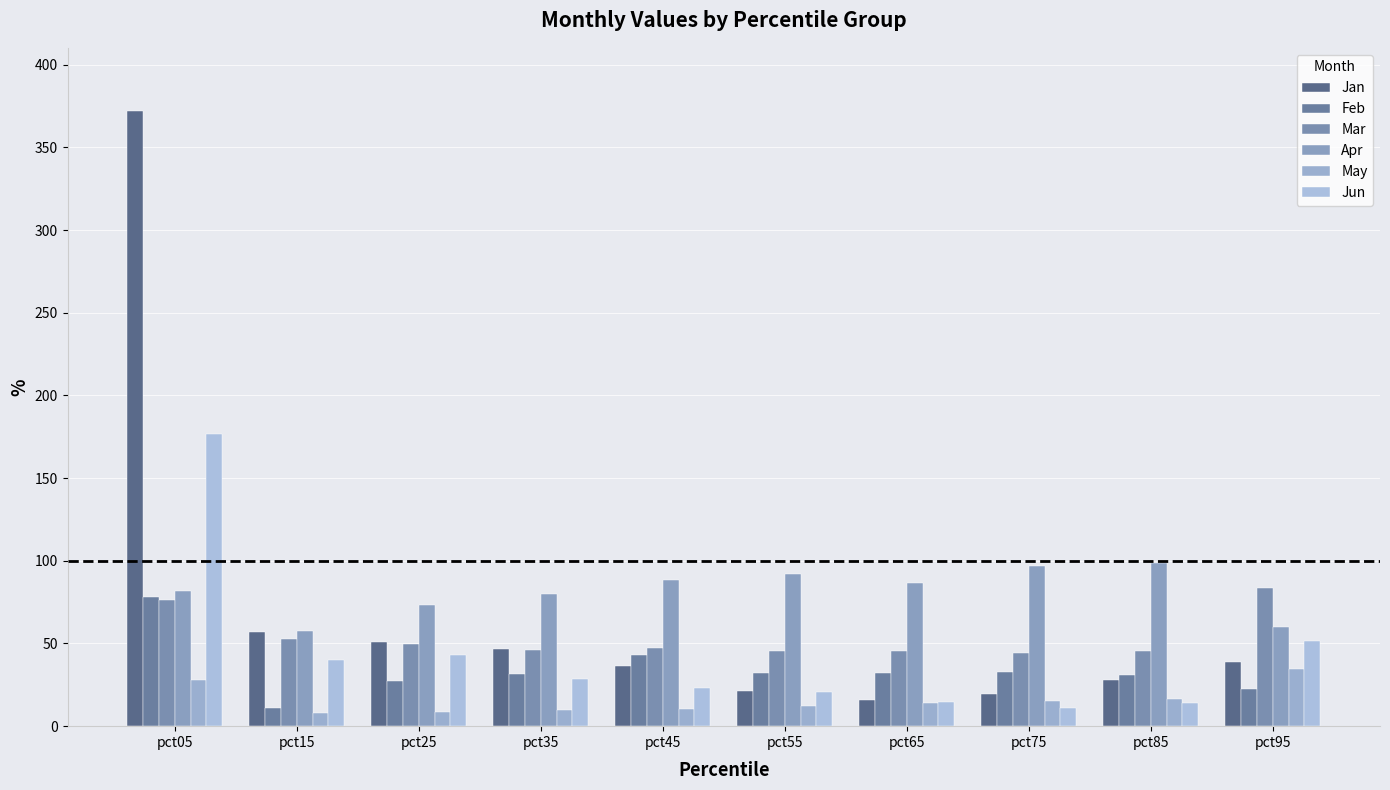

Which label corresponds to the smallest value in the chart?

pct15